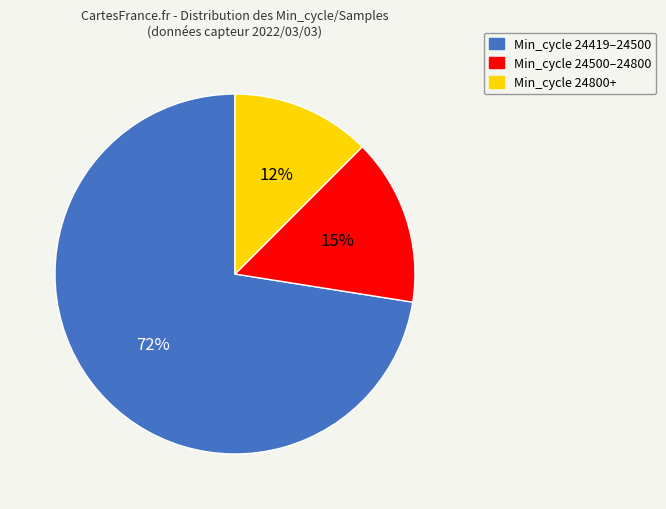

Is there a majority slice in this chart?

Yes